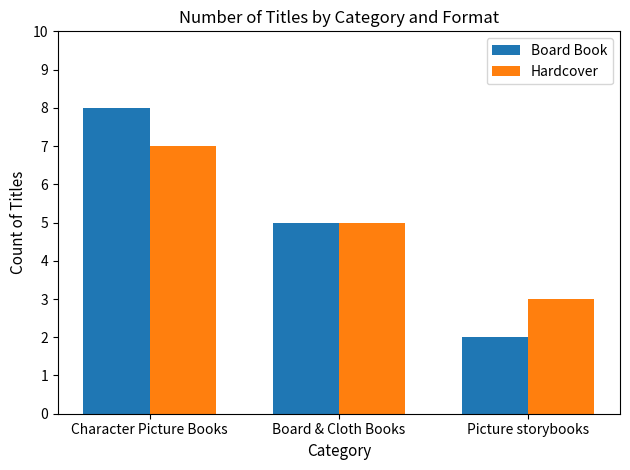

Is the value of Hardcover at Character Picture Books greater than the value of Board Book at Picture storybooks?

Yes